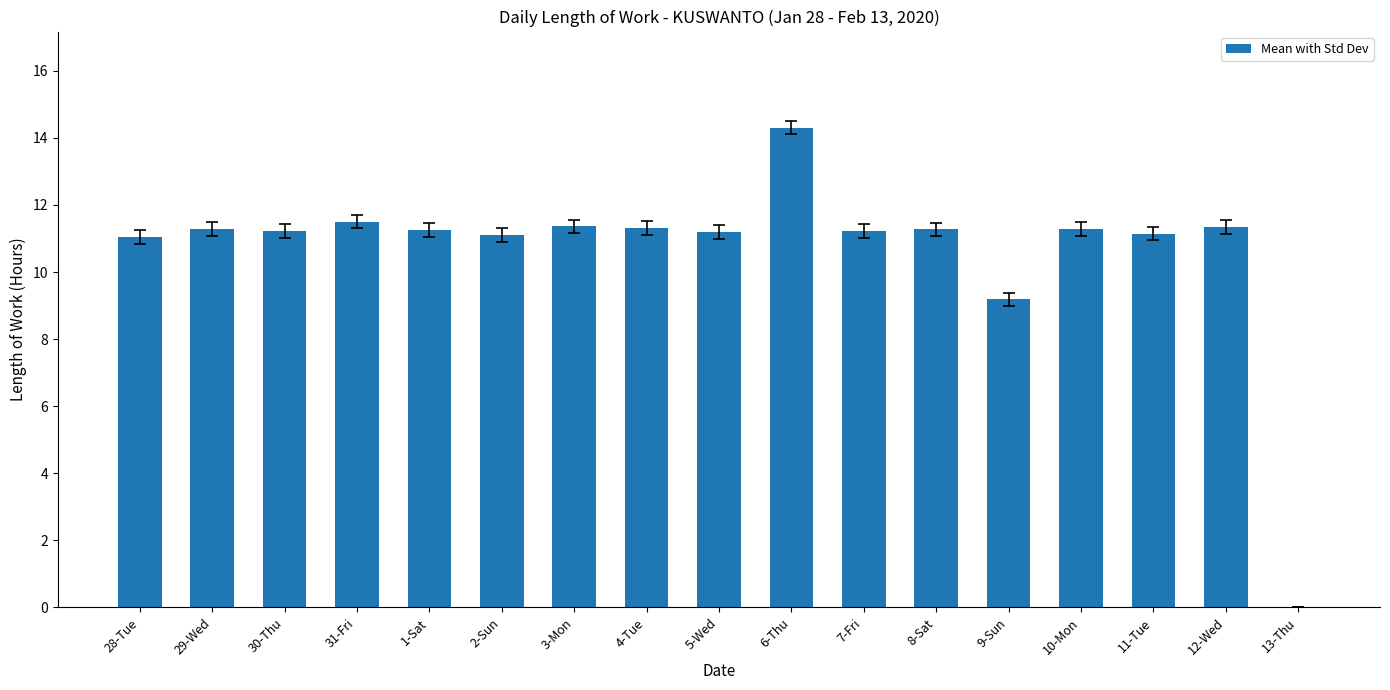

Is it true that the value at 10-Mon is 15.7?

False